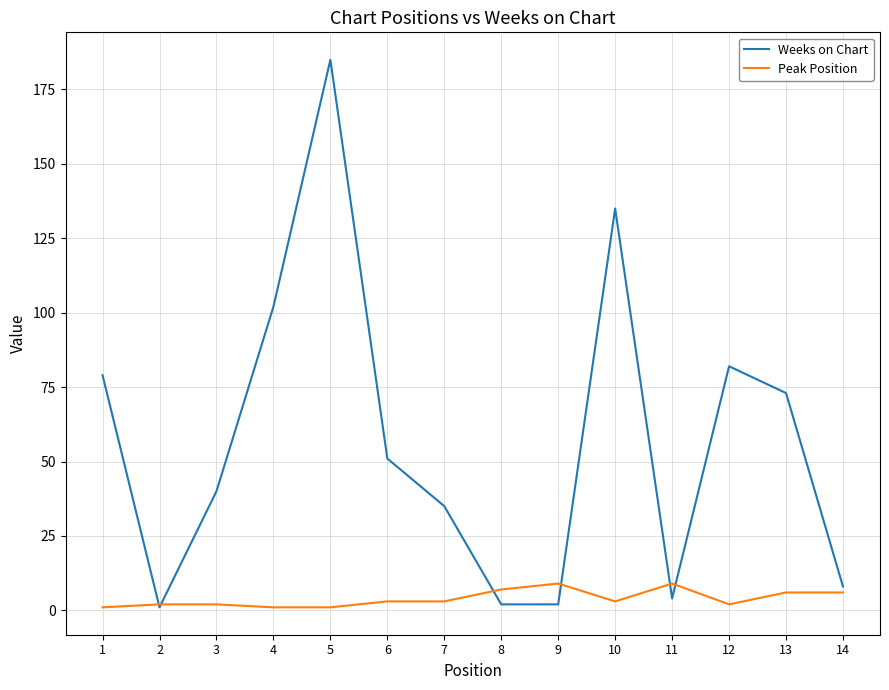

Rank the series by their maximum value, from lowest to highest.

Peak Position, Weeks on Chart